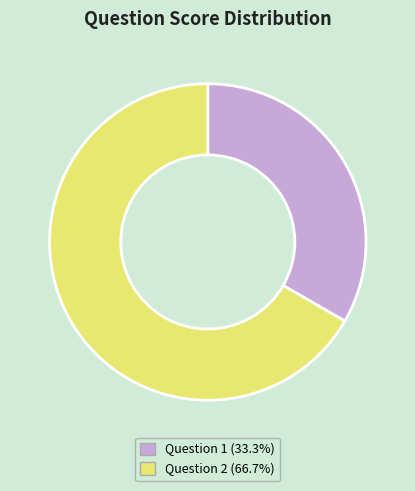

Approximately how many times larger is the value at Question 1 (33.3%) compared to Question 2 (66.7%)?

0.5